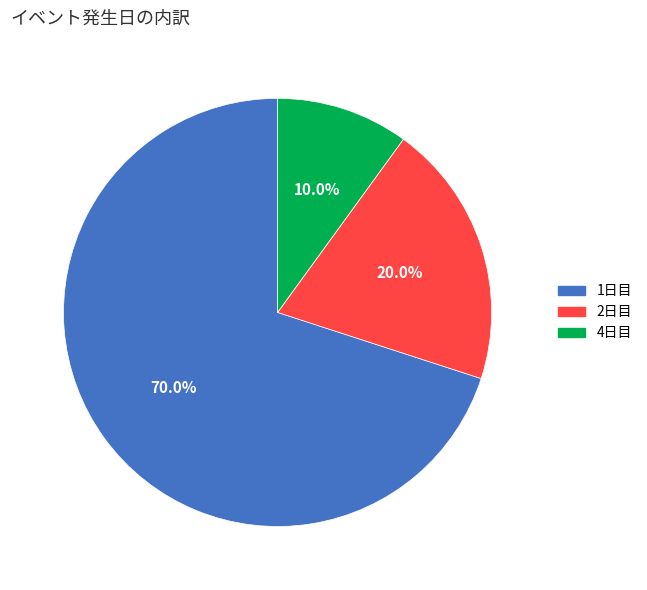

Which slice represents more than half of the pie?

1日目